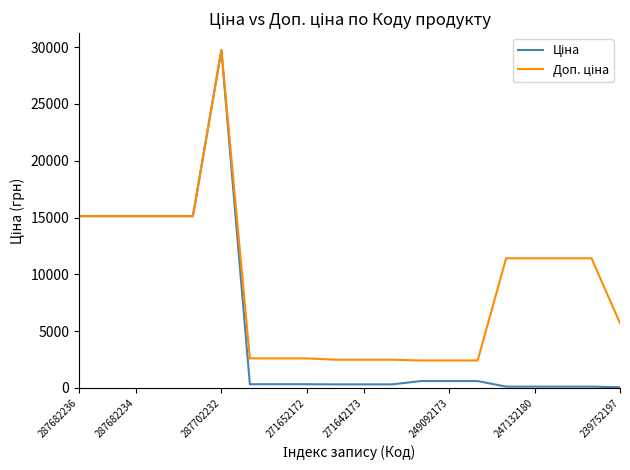

How many lines are shown in the chart?

2